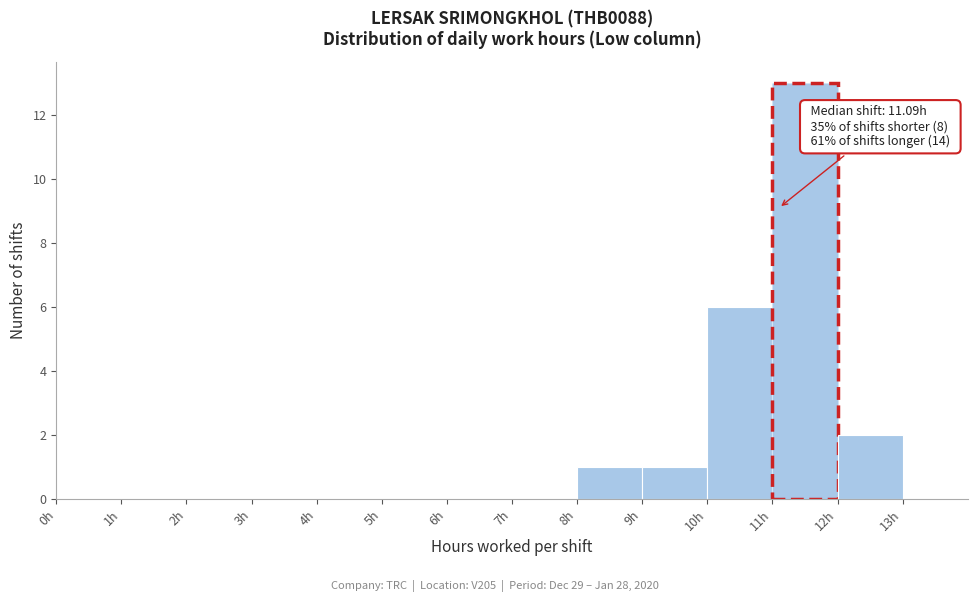

Which range on the x-axis has the tallest bar?

11 to 12